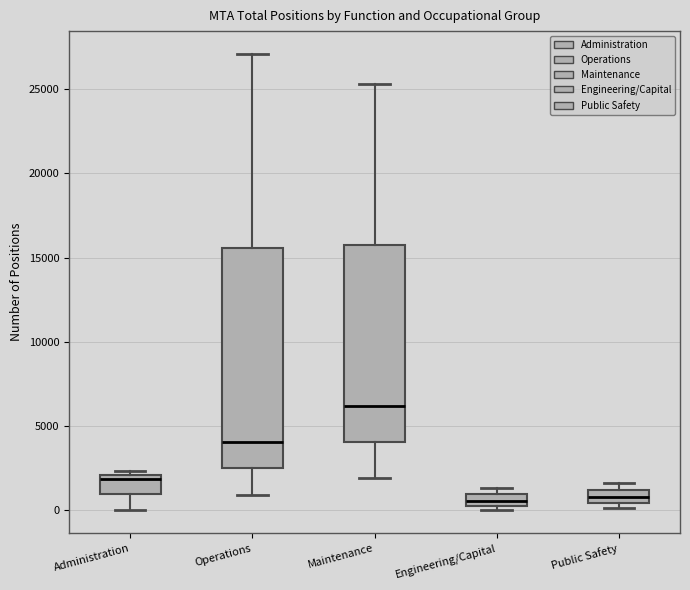

Comparing the boxes themselves (not the whiskers), which one is the tallest?

Operations